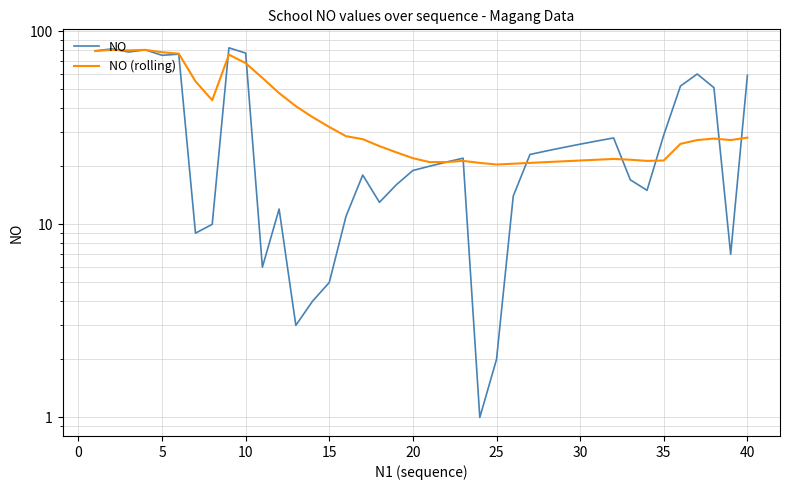

True or false: NO has a value of 4.0 at 12.

False